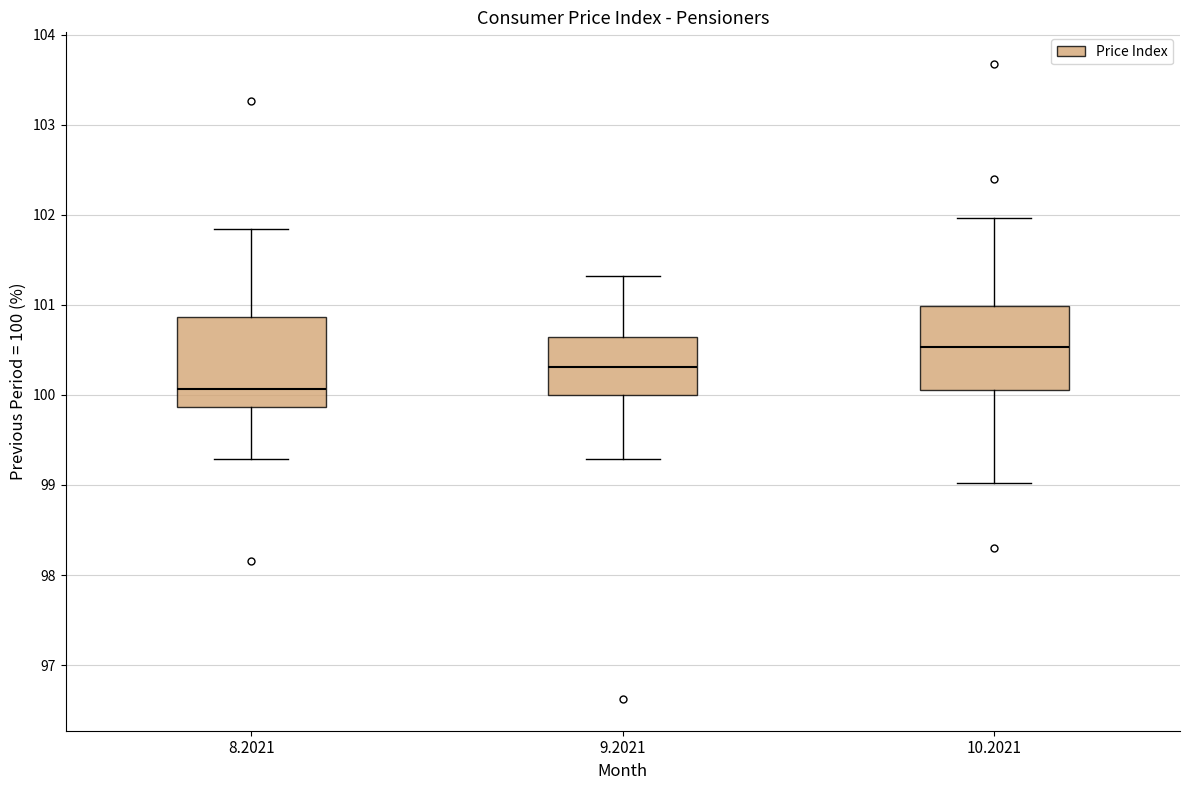

Reading left to right, transcribe this box plot: for each box, give where its median line is, the range the box spans, and where its two whiskers end, as read against the y-axis. The values are not printed on the chart, so give them approximately, as read against the axis.

8.2021: median 100.1, box 99.9 to 100.9, whiskers 99.3 to 101.8
9.2021: median 100.3, box 100.0 to 100.6, whiskers 99.3 to 101.3
10.2021: median 100.5, box 100.1 to 101.0, whiskers 99.0 to 102.0